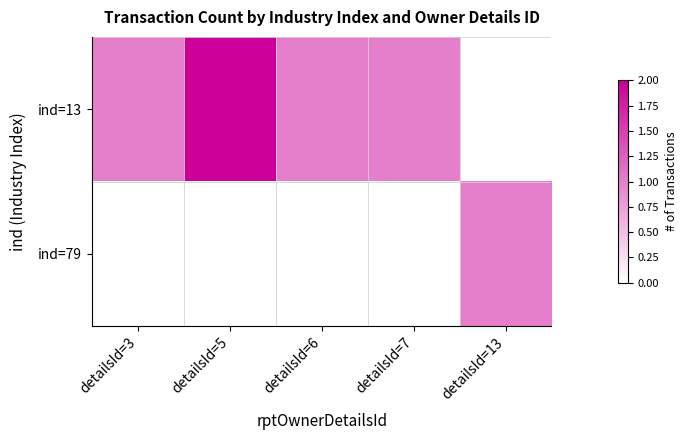

Reading right to left, what are all the values shown in this chart?

ind=13: detailsId=13=0	detailsId=7=1	detailsId=6=1	detailsId=5=2	detailsId=3=1
ind=79: detailsId=13=1	detailsId=7=0	detailsId=6=0	detailsId=5=0	detailsId=3=0